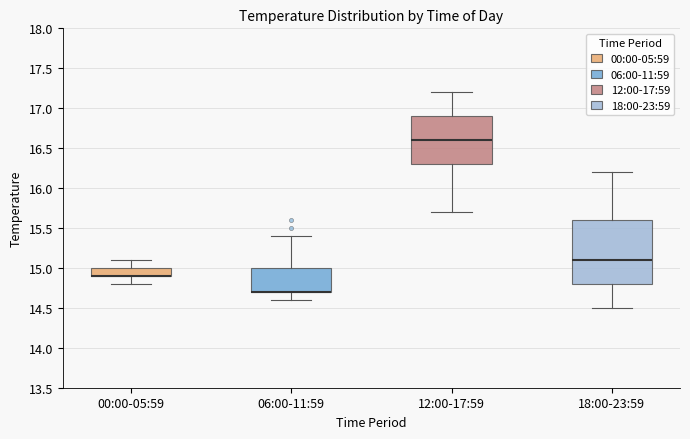

Reading left to right, transcribe this box plot: for each box, give where its median line is, the range the box spans, and where its two whiskers end, as read against the y-axis. The values are not printed on the chart, so give them approximately, as read against the axis.

00:00-05:59: median 14.9 (drawn on the box's lower edge), box 14.9 to 15.0, whiskers 14.8 to 15.1
06:00-11:59: median 14.7 (drawn on the box's lower edge), box 14.7 to 15.0, whiskers 14.6 to 15.4
12:00-17:59: median 16.6, box 16.3 to 16.9, whiskers 15.7 to 17.2
18:00-23:59: median 15.1, box 14.8 to 15.6, whiskers 14.5 to 16.2